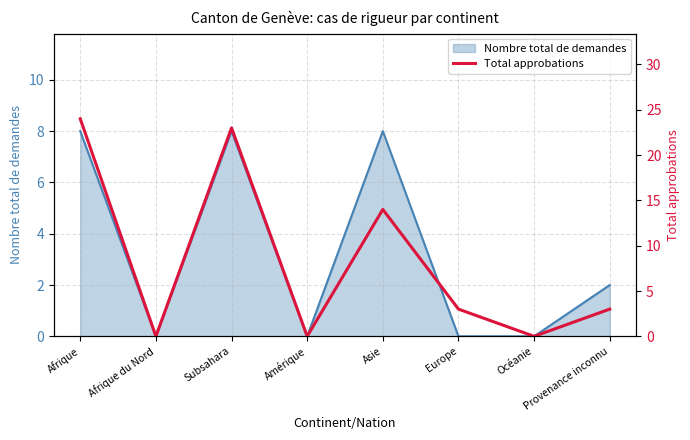

What is the label of the 2nd point from the right?

Océanie